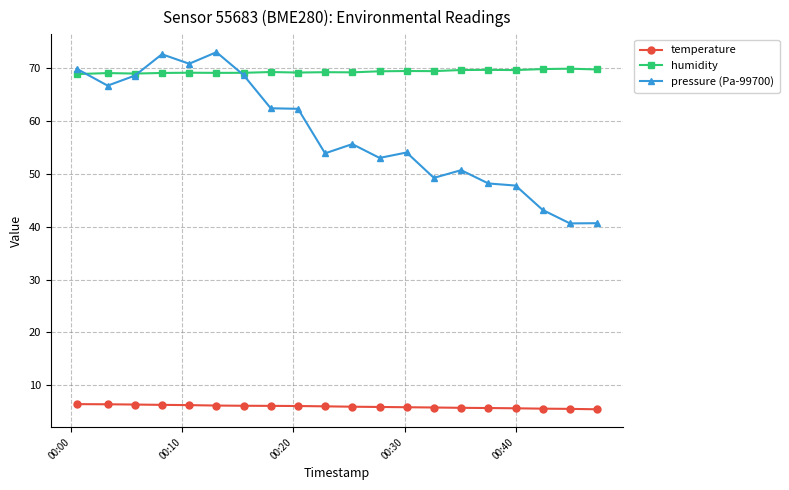

Is this an area chart (filled region under the line)?

No